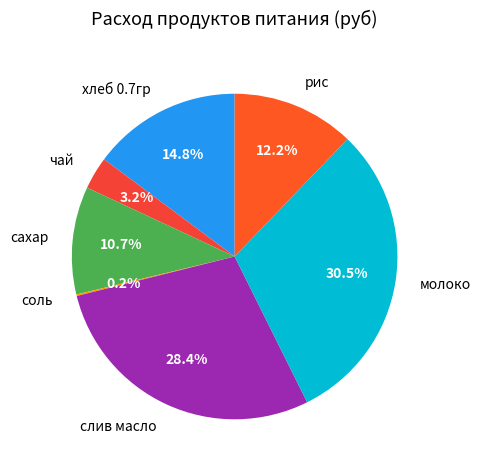

Which slice is the largest?

молоко